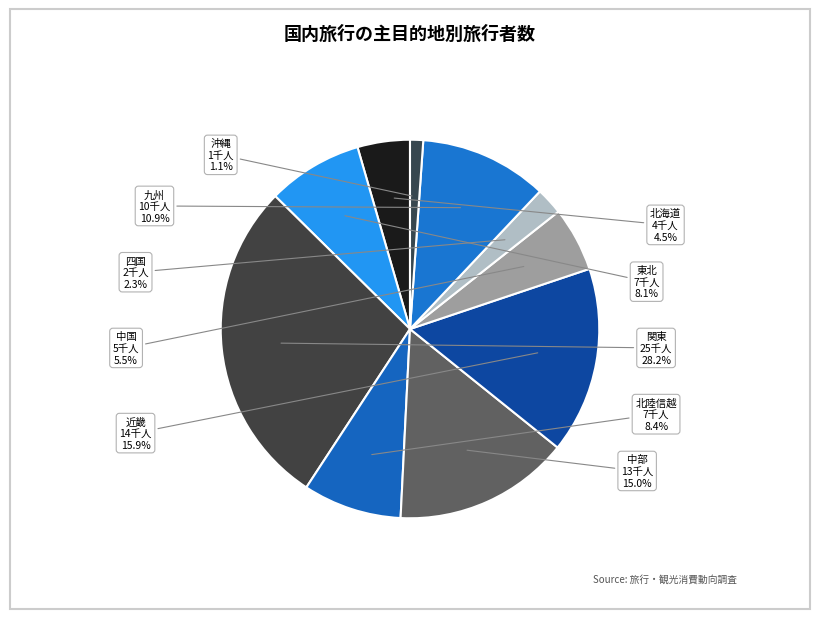

Count the number of slices in the pie.

10